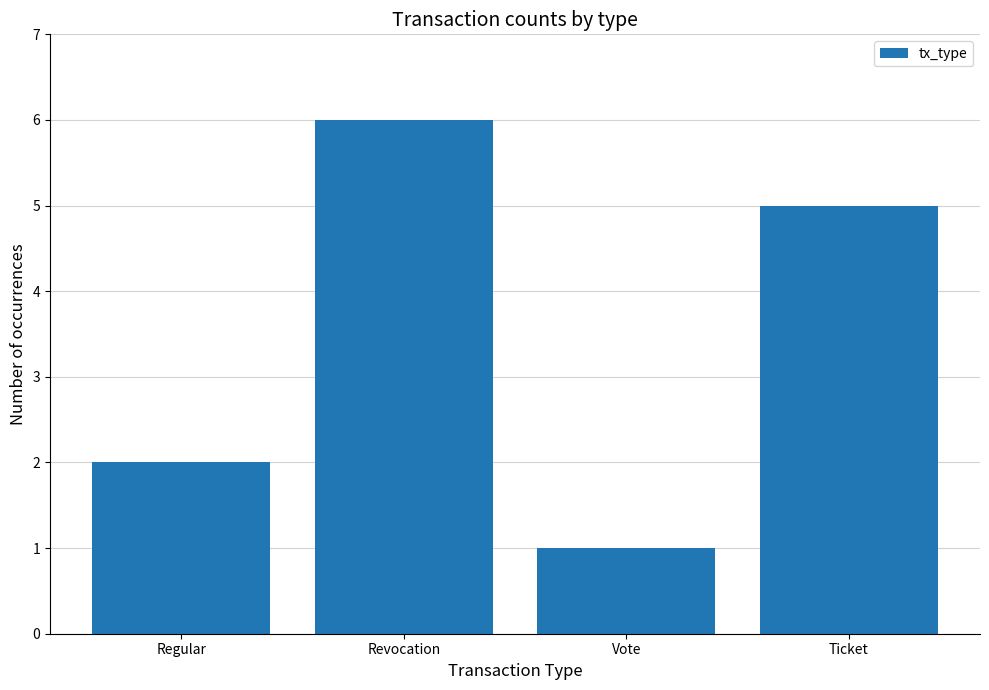

How many data points are less than 5?

2